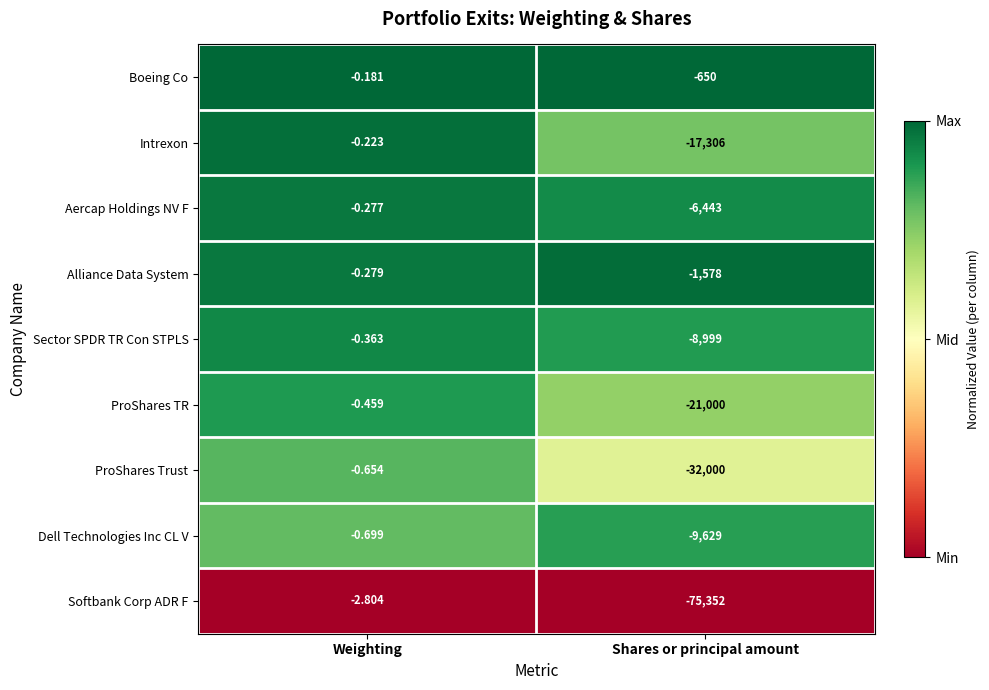

Rank the series at Shares or principal amount from highest to lowest value.

Boeing Co, Alliance Data System, Aercap Holdings NV F, Sector SPDR TR Con STPLS, Dell Technologies Inc CL V, Intrexon, ProShares TR, ProShares Trust, Softbank Corp ADR F